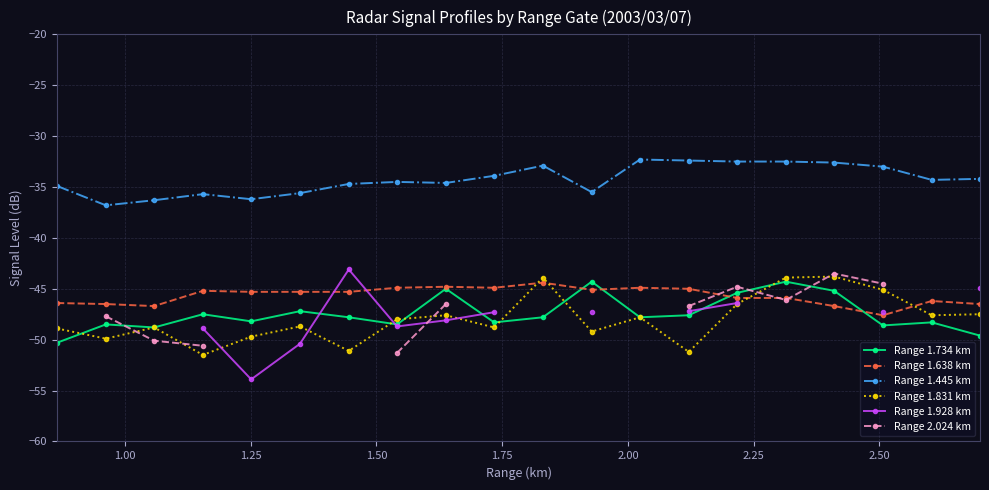

How many data points does each series have?

20